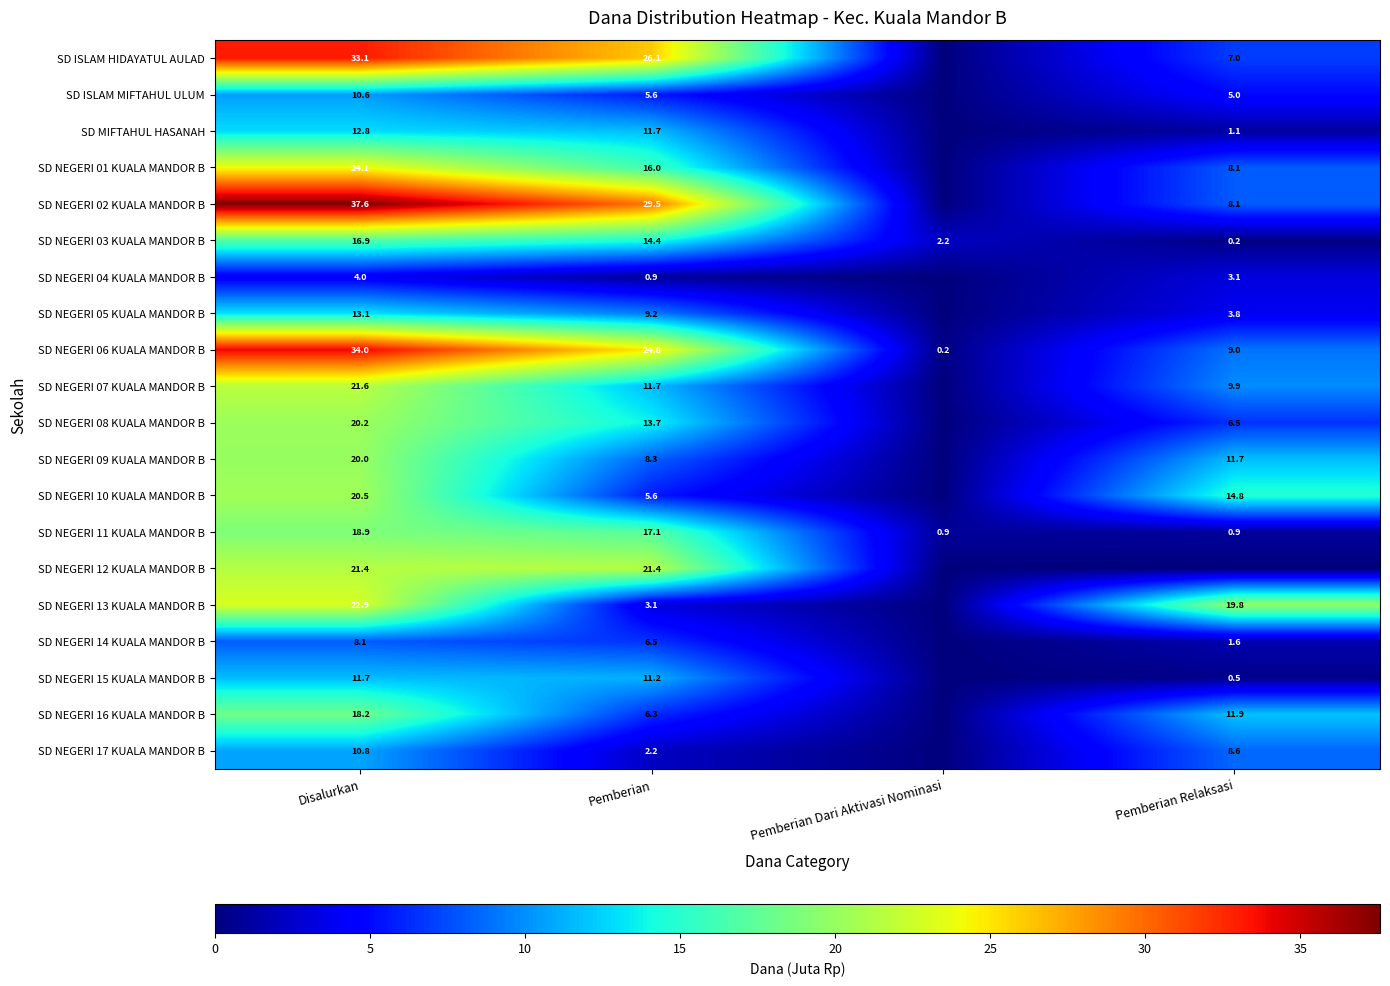

Which category has the highest value in the SD NEGERI 06 KUALA MANDOR B series?

Disalurkan